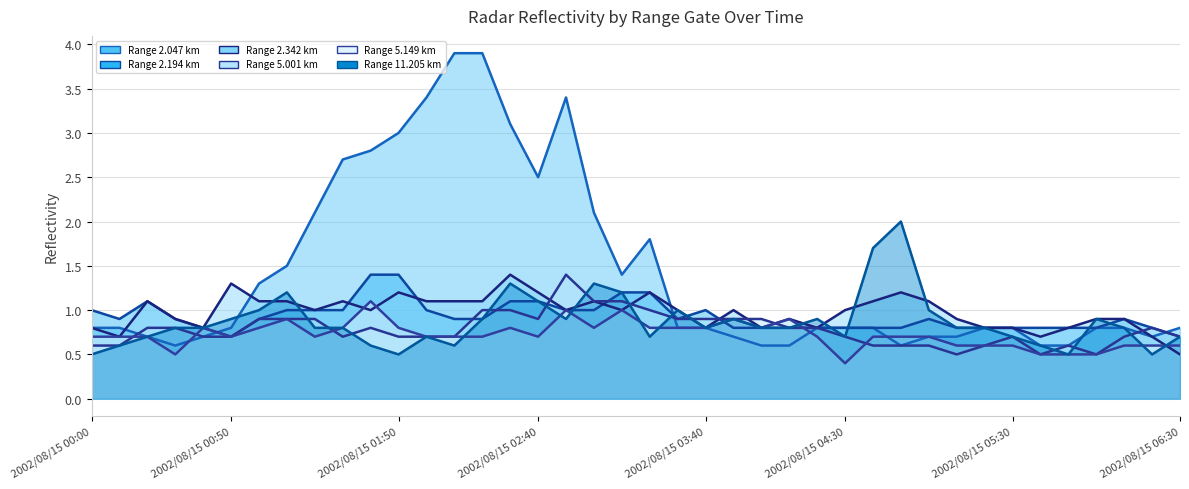

What is the total value across all series at 23?

5.2